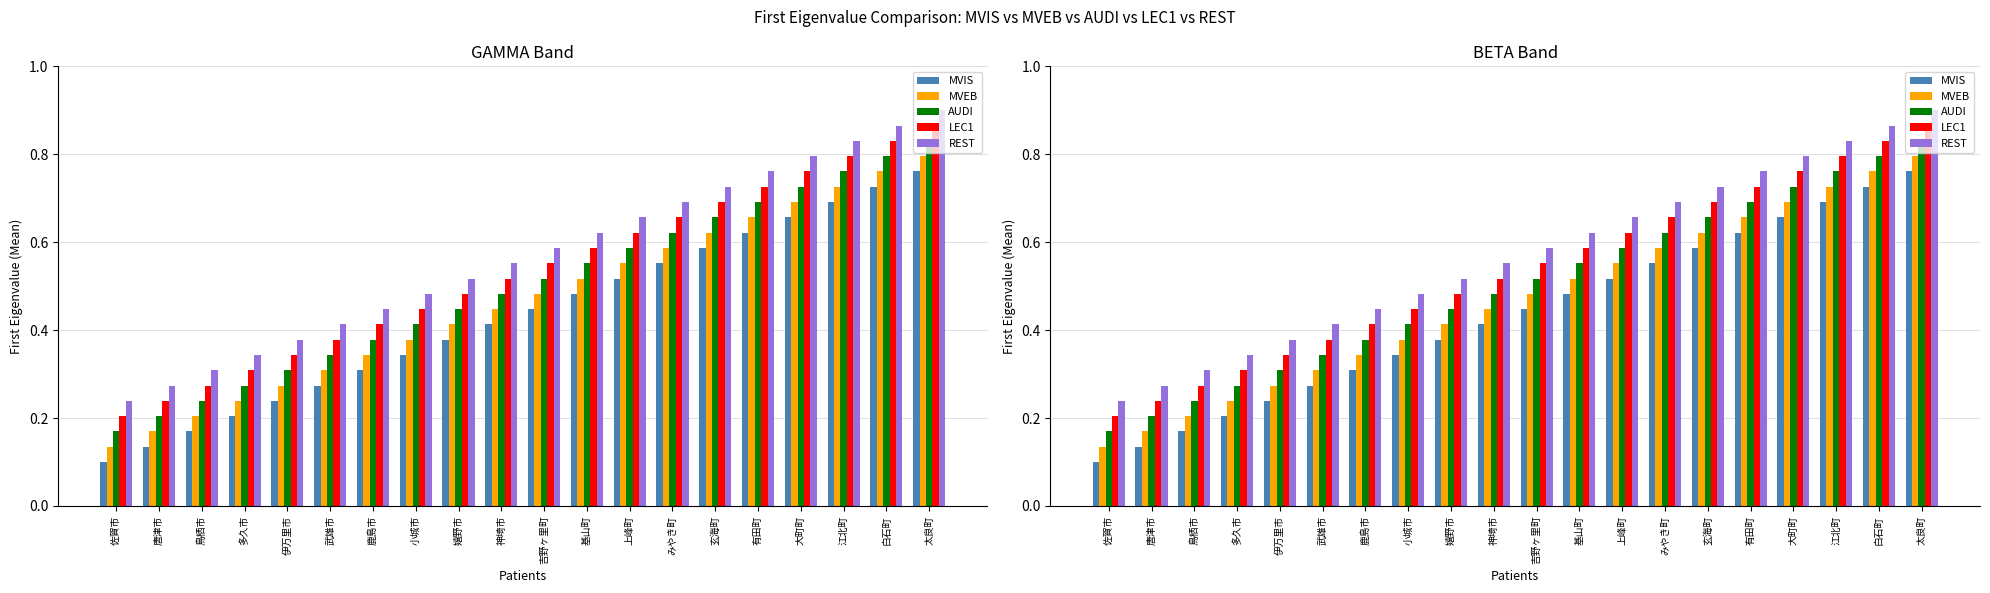

At which category does the chart reach its peak across all series?

太良町